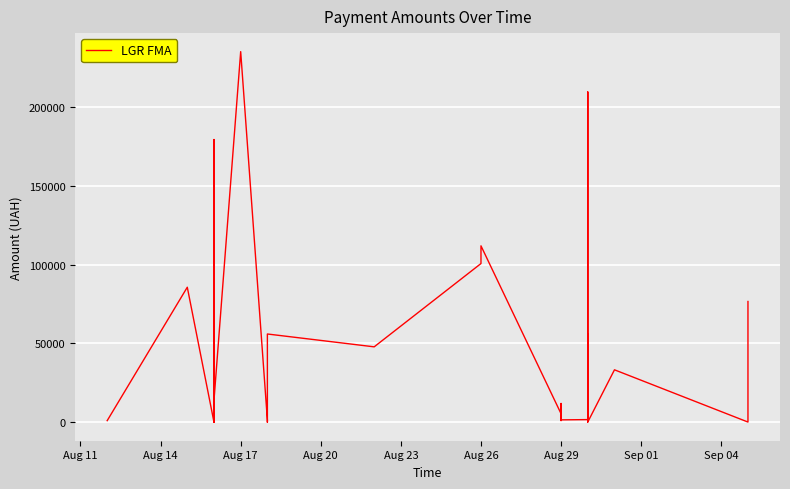

How many data points does each series have?

40